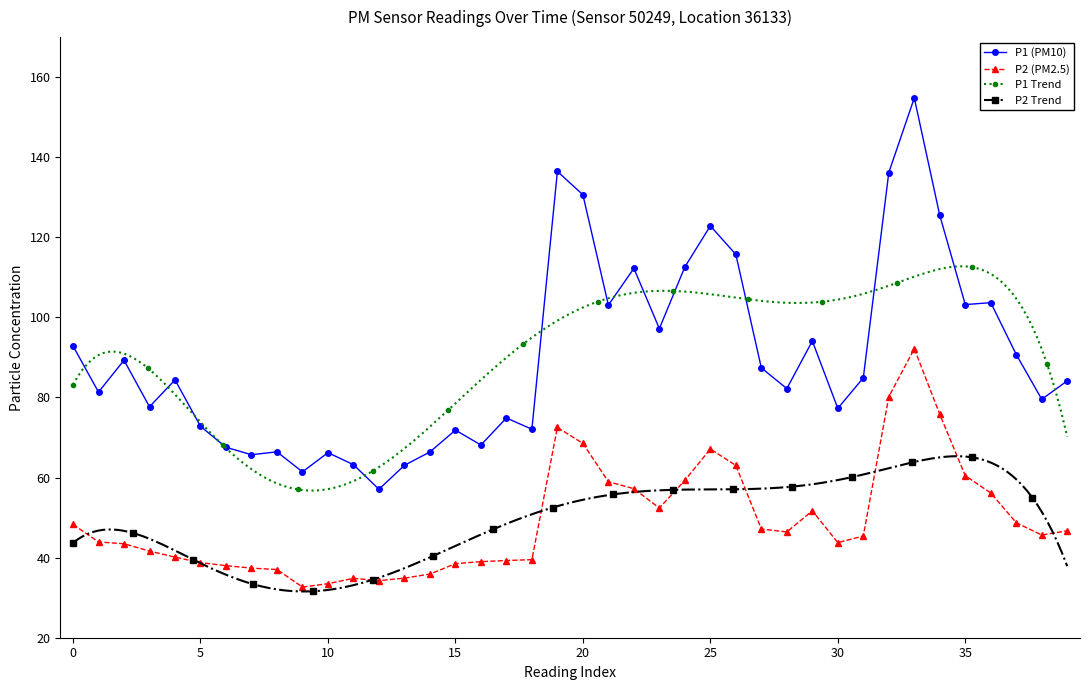

At 00:01, list the series in order from smallest to largest.

P2, P1